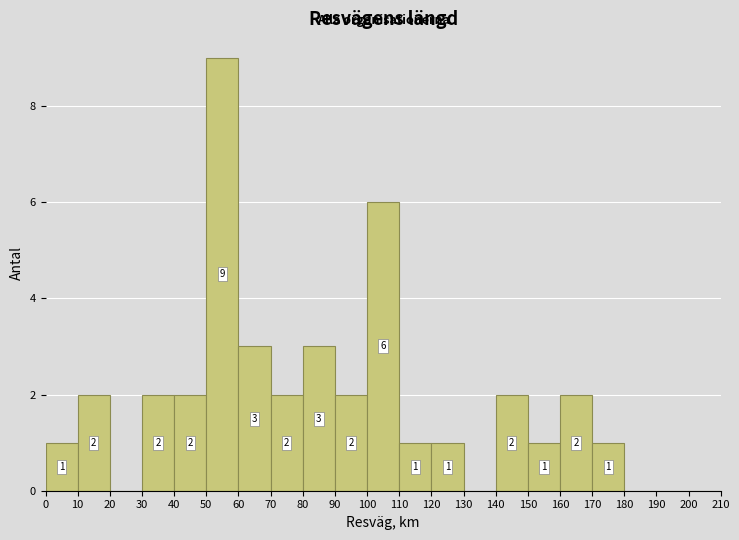

Which range on the x-axis has the tallest bar?

50 to 60